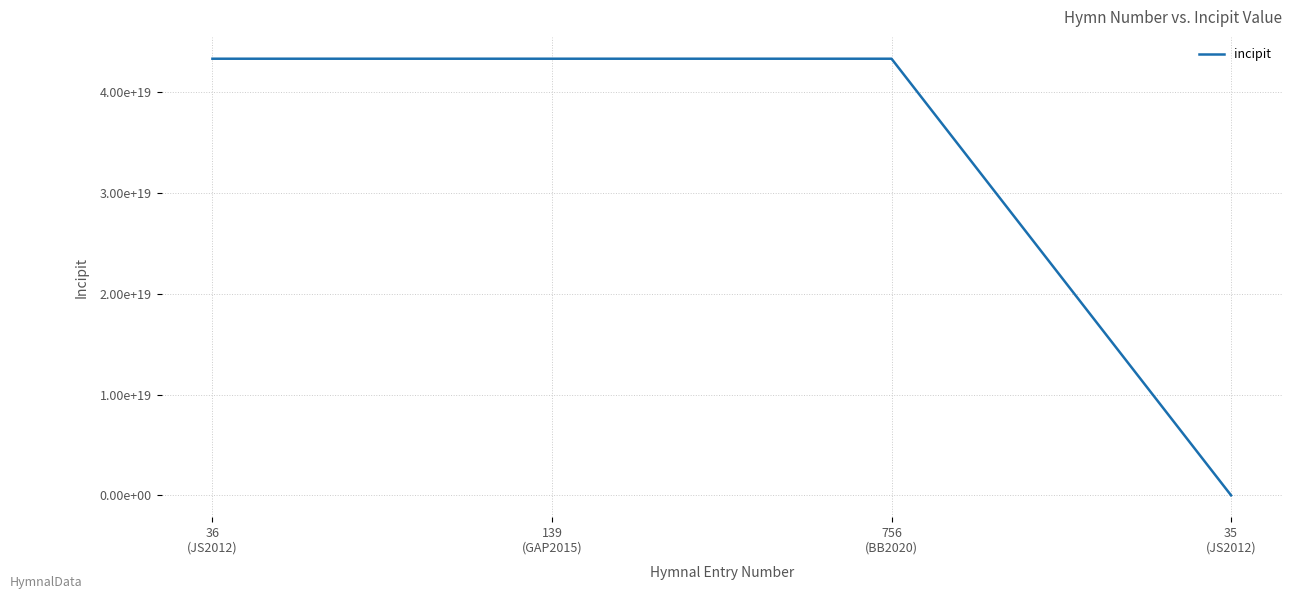

Does the chart have visible grid lines?

Yes